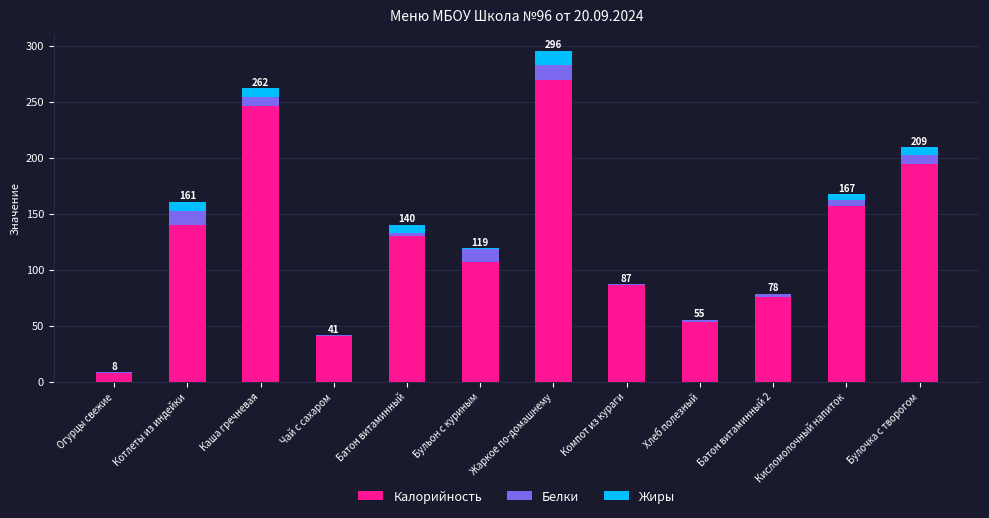

What is the highest value of the Калорийность series?

269.0